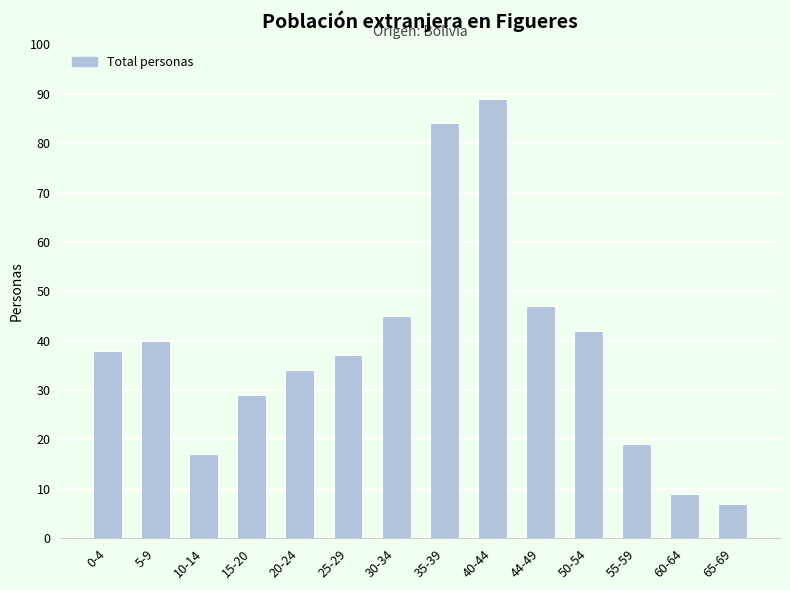

Reading left to right, transcribe all the data shown in this chart.

38	40	17	29	34	37	45	84	89	47	42	19	9	7